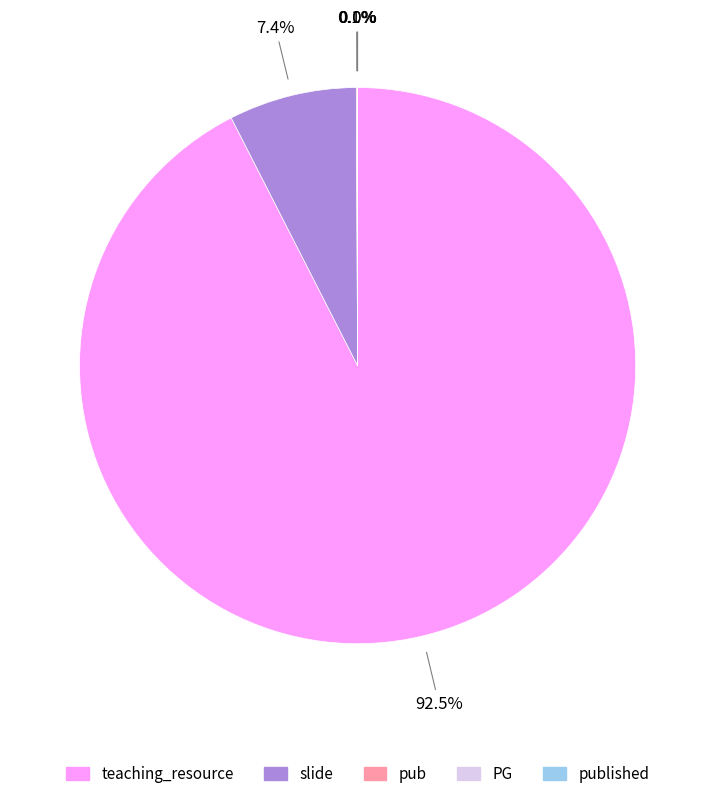

Is there a majority slice in this chart?

Yes